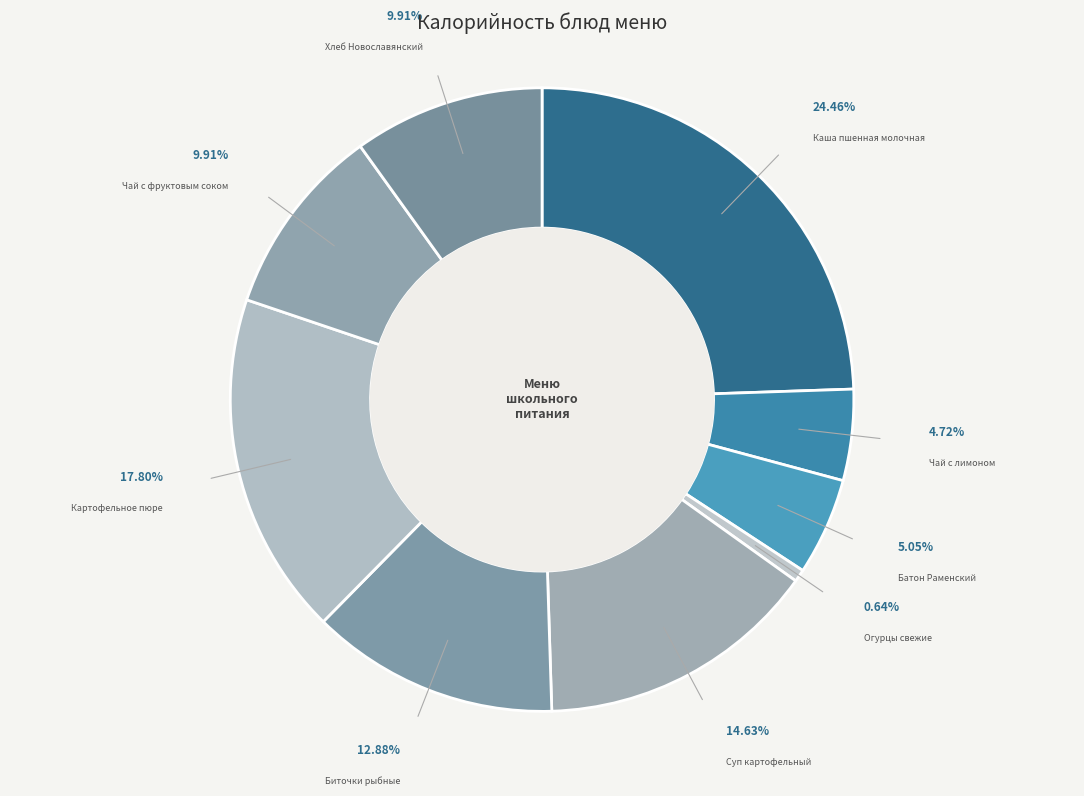

To the nearest percent, what is the average slice percentage?

11%